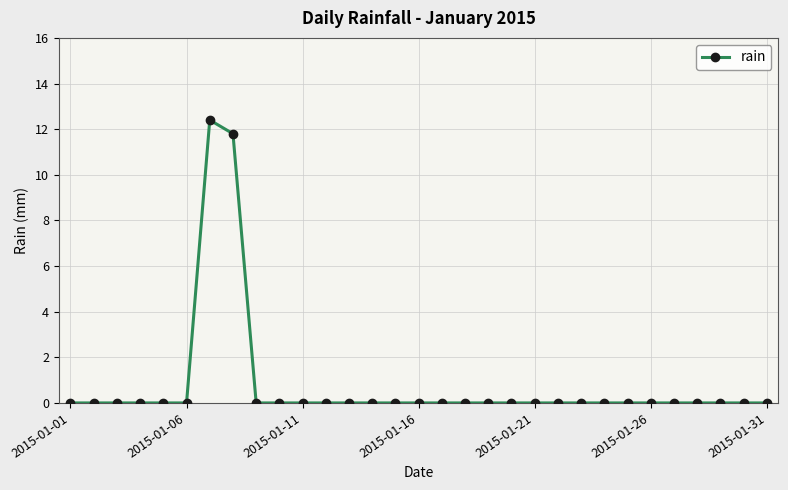

How many categories are shown in the chart?

31